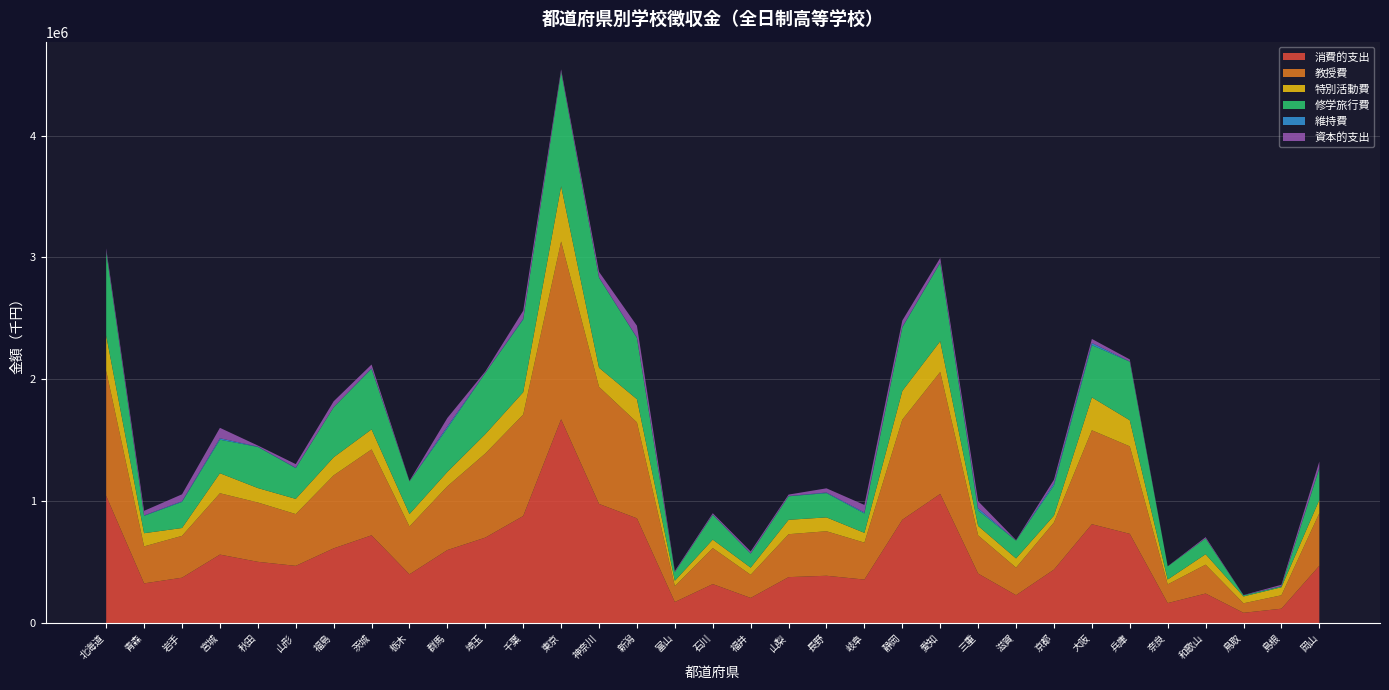

Reading right to left, extract all data points from this chart.

消費的支出: 469565	117192	83432	241534	163156	731406	810421	438071	227902	405229	1058962	846965	356104	387420	376186	205494	318966	172080	858593	976992	1671361	877761	700415	598475	399313	719191	612129	468732	501846	561017	371521	324944	1042740
教授費: 431701	110052	78094	236847	153639	717884	770910	386689	226148	313399	1000897	821313	303087	365277	352325	189790	295595	130369	787248	960453	1458917	832189	690045	523185	392700	704977	599084	424758	486775	503585	343191	303434	1026308
特別活動費: 108718	65703	56174	85854	39831	214189	269976	56488	75664	77909	252314	236167	80509	113736	118114	58878	69474	44067	190664	157008	453969	183802	159068	118334	101906	164621	148476	124728	118559	164331	64583	108276	290188
修学旅行費: 257623	7667	9038	129907	107704	480785	428985	246531	146621	126517	643189	520927	158571	199089	192932	114791	203676	71639	502051	738728	940119	596444	501598	358132	267701	496882	410761	252082	337455	274814	213890	142289	688857
維持費: 5749	1397	768	450	113	1909	17308	17185	290	18393	4011	4243	8519	5073	2351	3096	2300	877	4416	2770	37	6119	1960	14833	914	4550	728	3816	2669	12029	5742	3985	1621
資本的支出: 51379	11632	1687	9632	1242	16498	33267	30639	3511	57541	36551	52317	61668	34270	11589	15082	10678	7695	96169	45536	18622	65752	10488	69444	3380	30645	47935	29422	8928	85550	56816	37370	24708